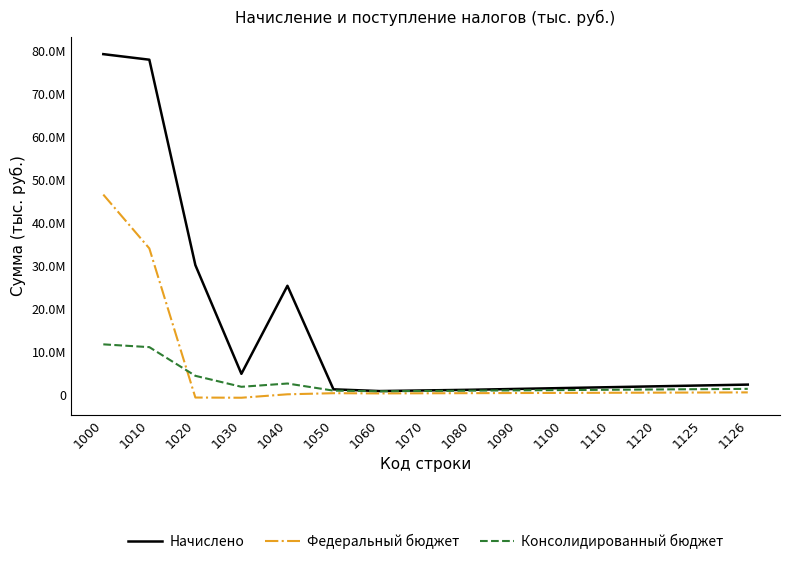

What is the sum of all Начислено values?

232083352